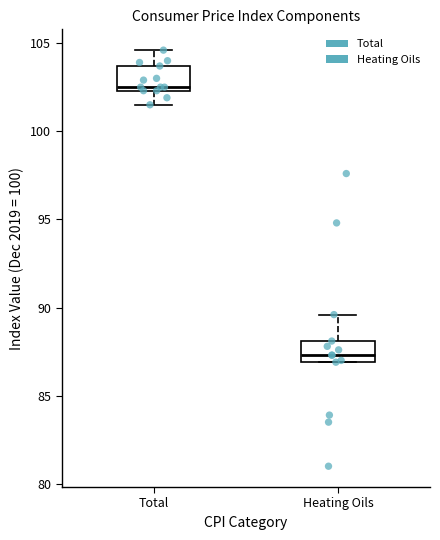

Reading left to right, read every box against the y-axis: the position of its median line, the range the box covers, and the ends of its whiskers. The values are not printed on the chart, so give them approximately, as read against the axis.

Total: median 102.5 (just above the box's lower edge), box 102.5 to 103.5, whiskers 101.5 to 104.5
Heating Oils: median 87.5, box 87.0 to 88.0, whiskers 87.0 to 89.5